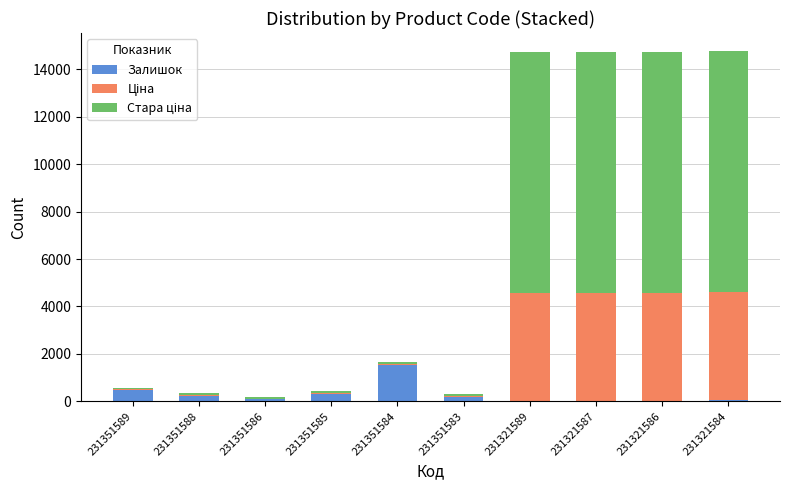

True or false: Залишок has a value of 1545.0 at 231351584.

True